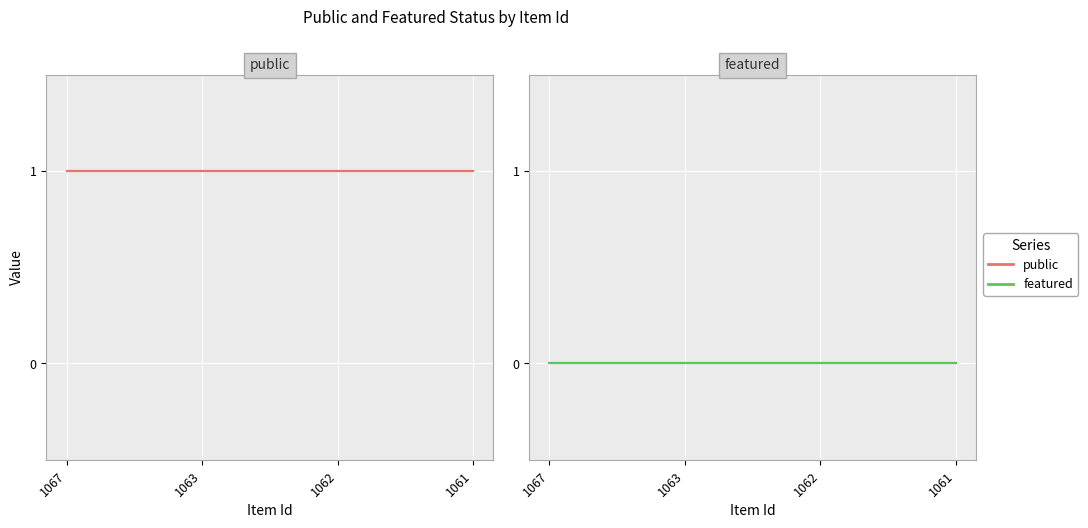

Where is featured nearest to the value 0?

1067